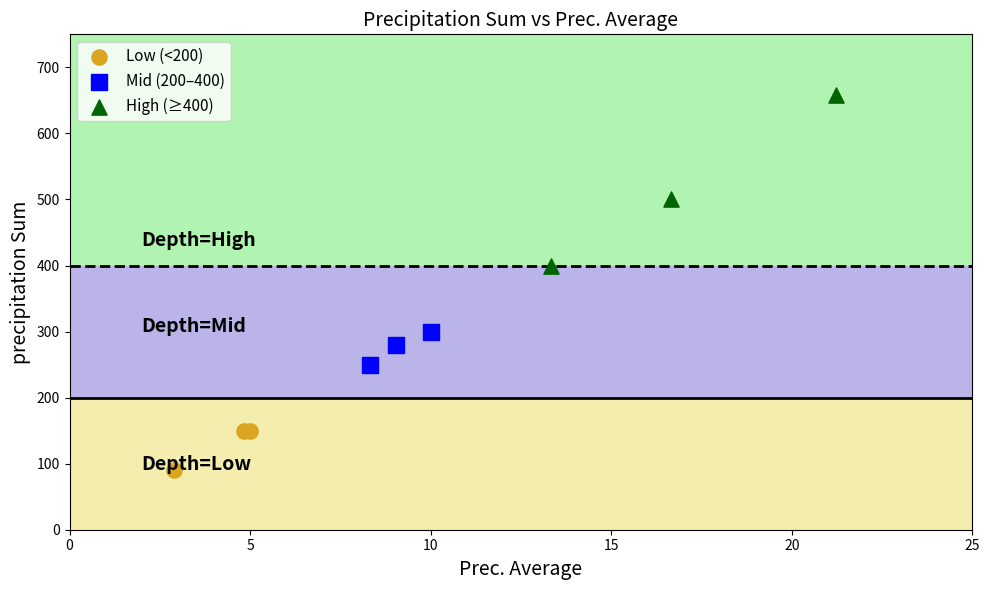

Which series reaches the maximum Y coordinate?

High (≥400)